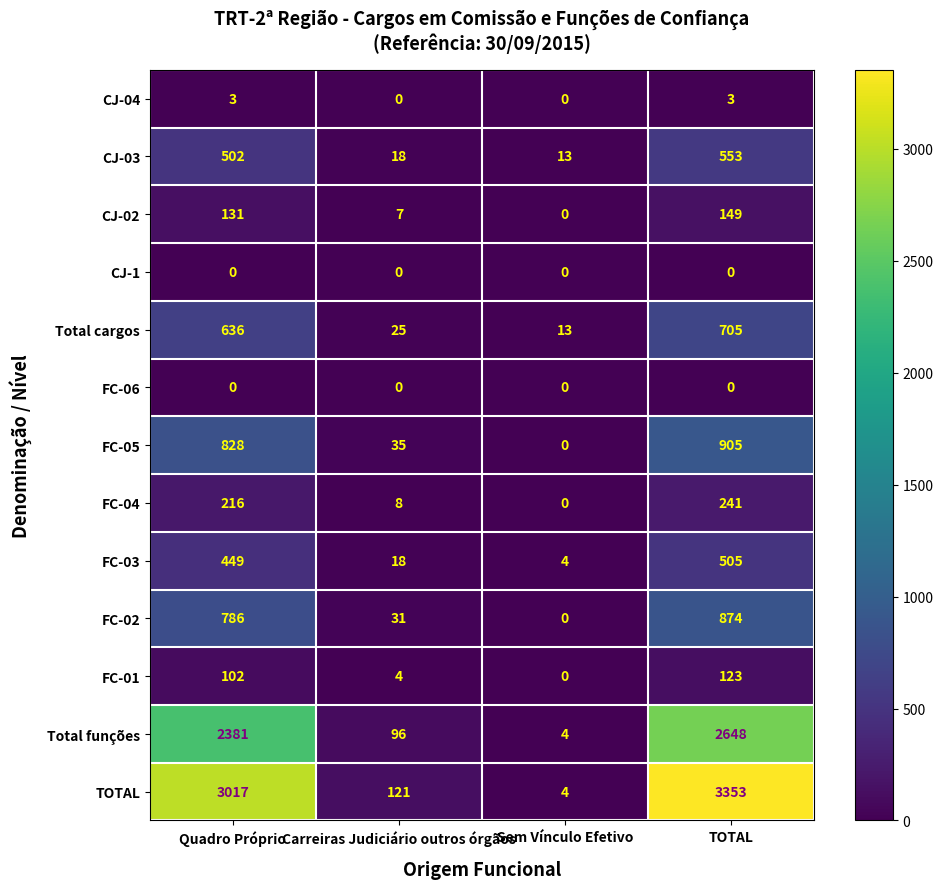

Which series has the widest spread of values?

TOTAL